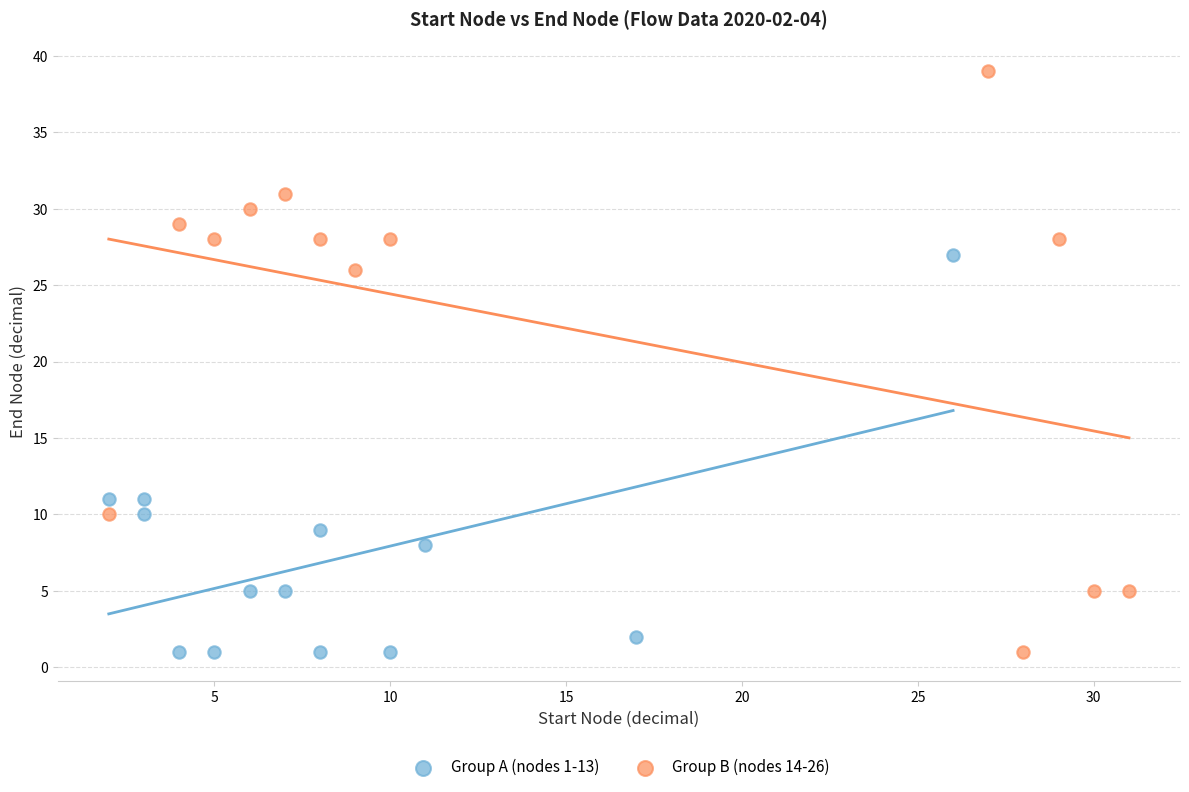

Which series has the widest spread of Y values?

Group B (nodes 14-26)